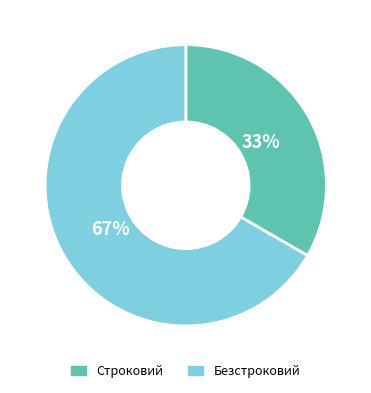

To the nearest percent, what portion does Строковий represent?

33%